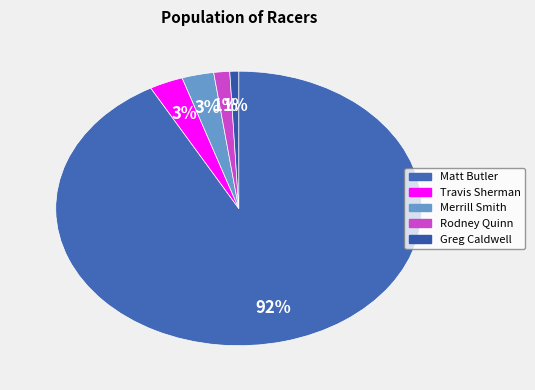

Does Rodney Quinn account for over 50% of the chart?

No